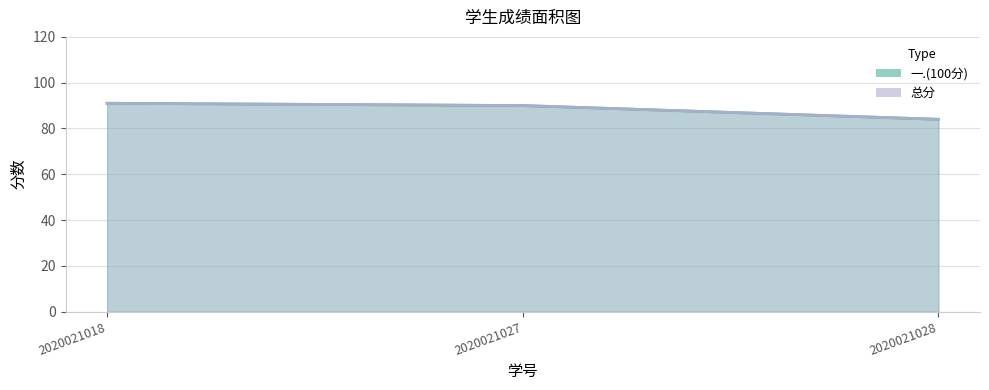

Reading left to right, what are all the values shown in this chart?

一.(100分): 2020021018=91	2020021027=90	2020021028=84
总分: 2020021018=91	2020021027=90	2020021028=84